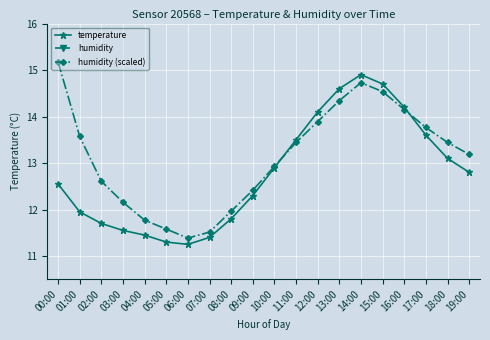

What is the approximate value of humidity (scaled) at 11:00?

13.4